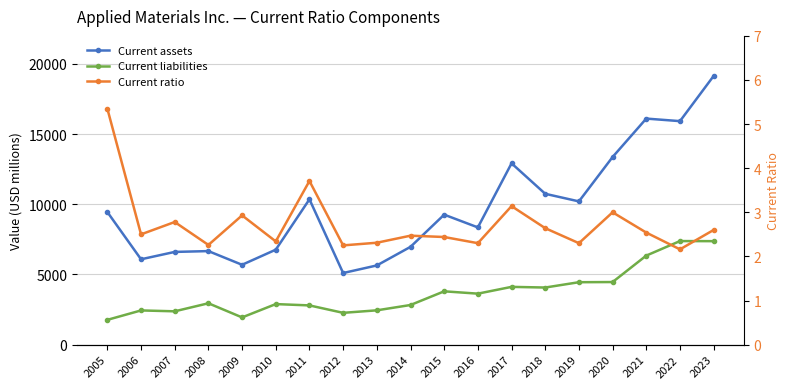

Count the number of data series in this chart.

3